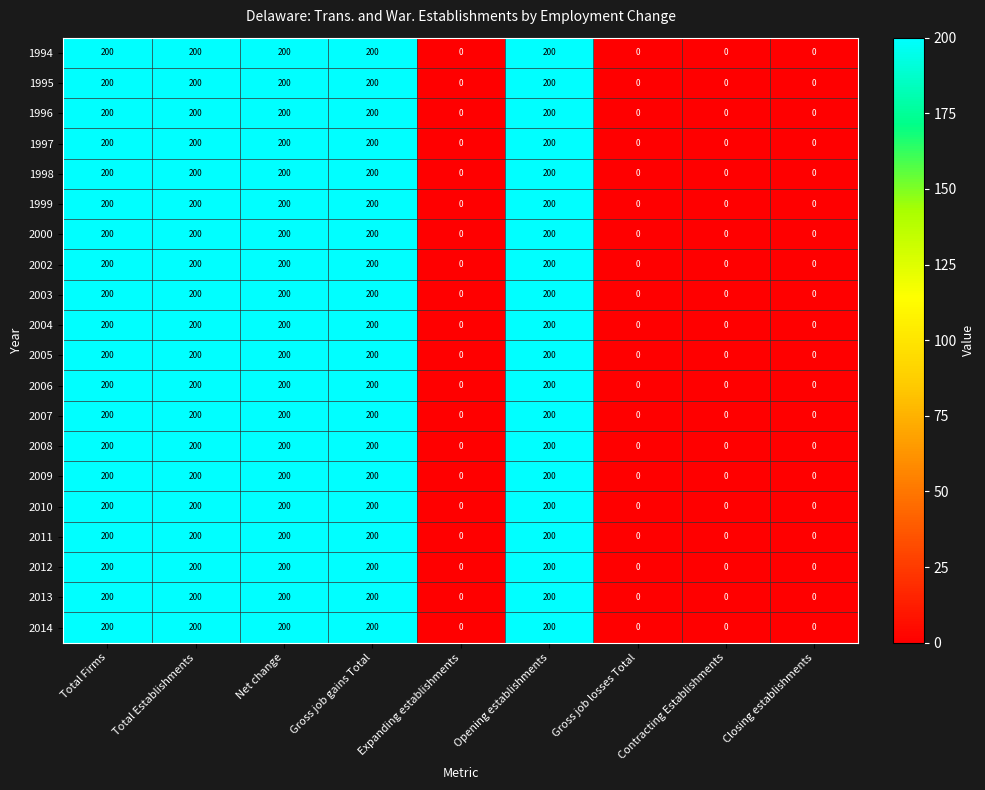

How many 2000 values are between 0 and 200?

9